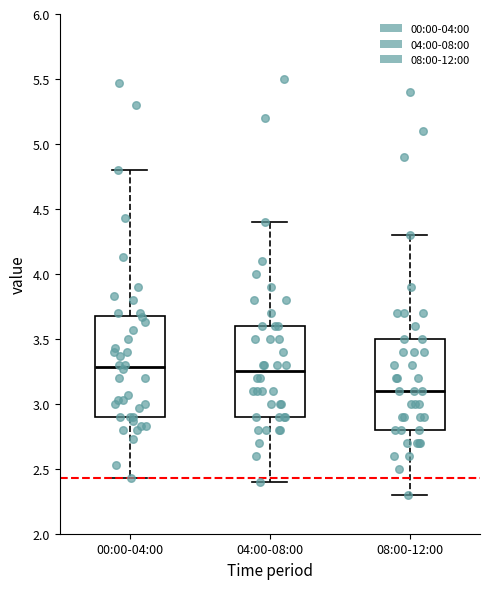

Where is the lower edge of the box for 04:00-08:00 on the y-axis? The values are not printed on the chart, so give them approximately, as read against the axis.

2.90